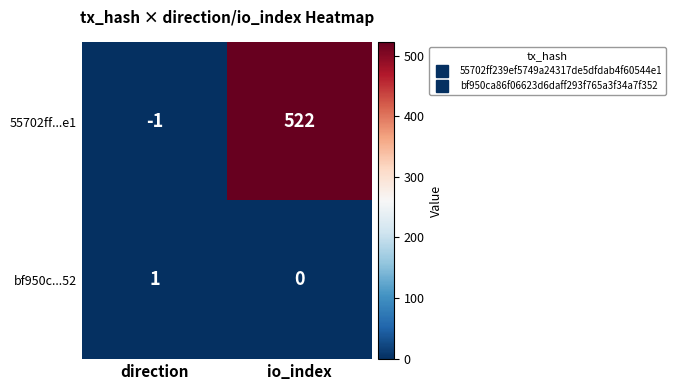

What is the greatest value displayed?

522